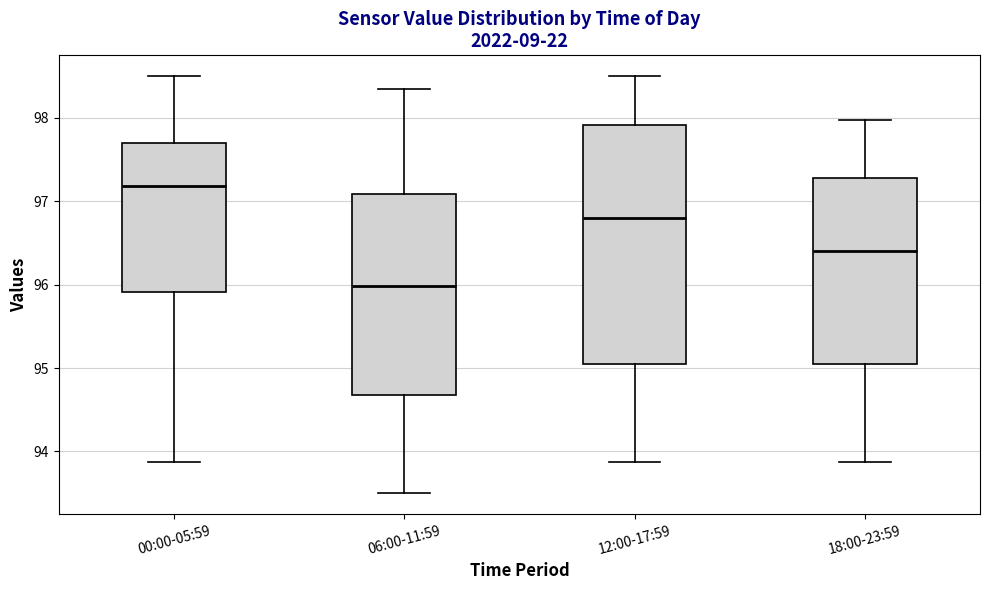

Reading left to right, read every box against the y-axis: the position of its median line, the range the box covers, and the ends of its whiskers. The values are not printed on the chart, so give them approximately, as read against the axis.

00:00-05:59: median 97.2, box 95.9 to 97.7, whiskers 93.9 to 98.5
06:00-11:59: median 96.0, box 94.7 to 97.1, whiskers 93.5 to 98.4
12:00-17:59: median 96.8, box 95.1 to 97.9, whiskers 93.9 to 98.5
18:00-23:59: median 96.4, box 95.1 to 97.3, whiskers 93.9 to 98.0